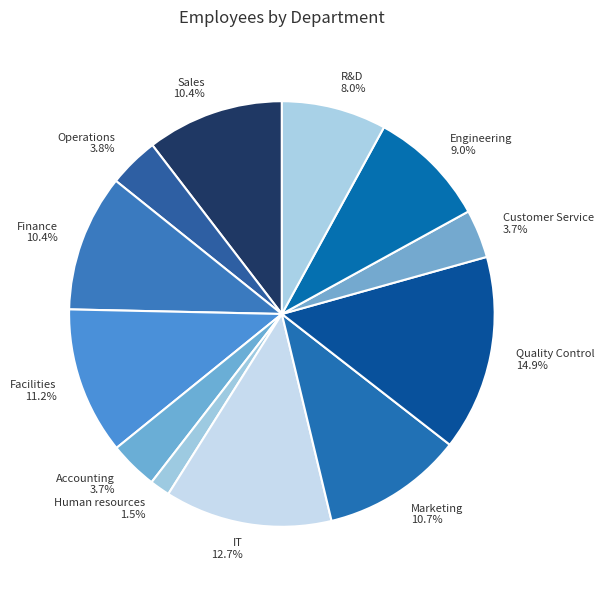

What percentage do Accounting and Facilities together represent?

14.9%